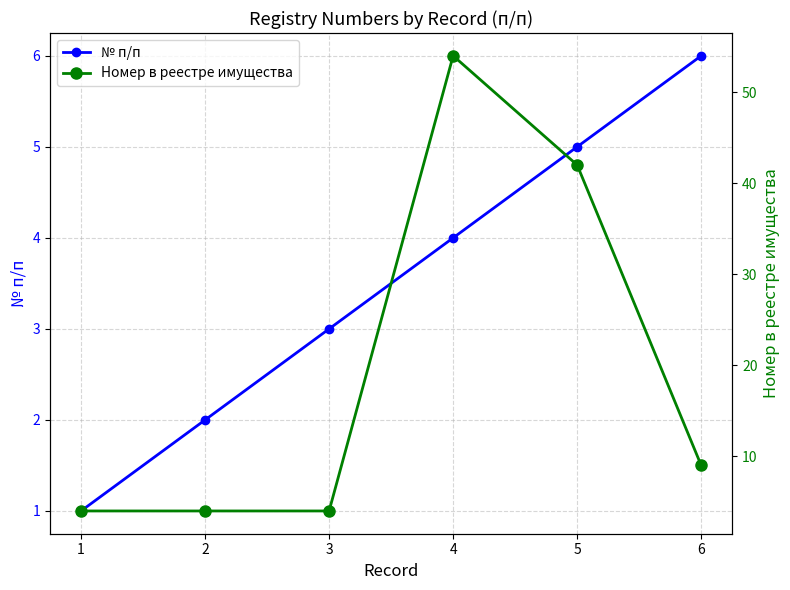

What is the difference between the Номер в реестре имущества values at 5 and 1?

38